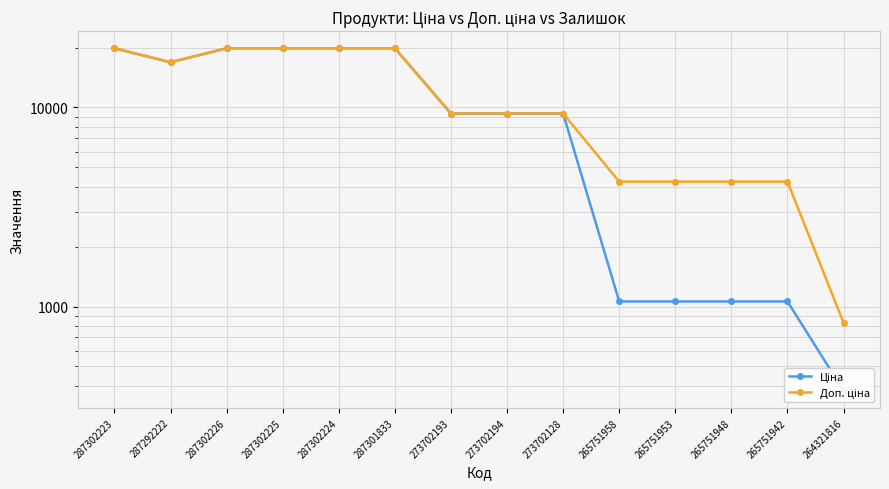

True or false: Ціна and Доп. ціна intersect in this chart.

False